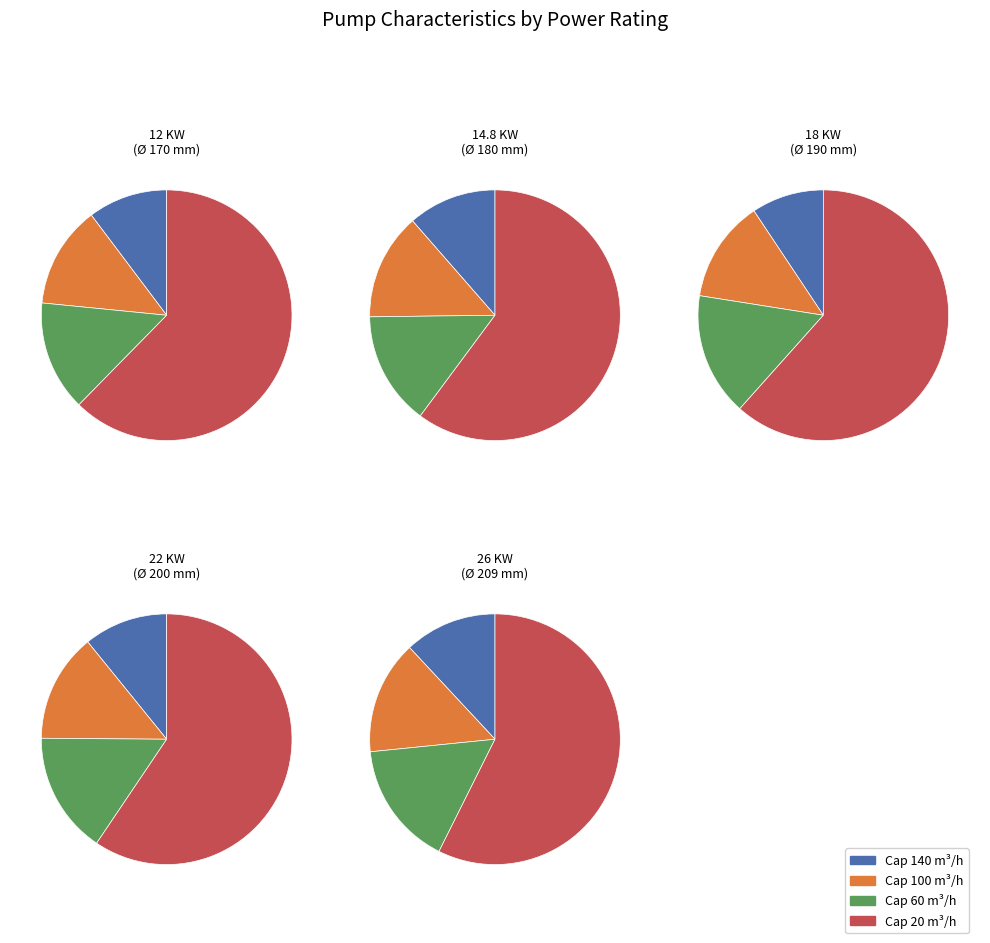

What is the total percentage of 12 KW and 14.8 KW?

36.4%